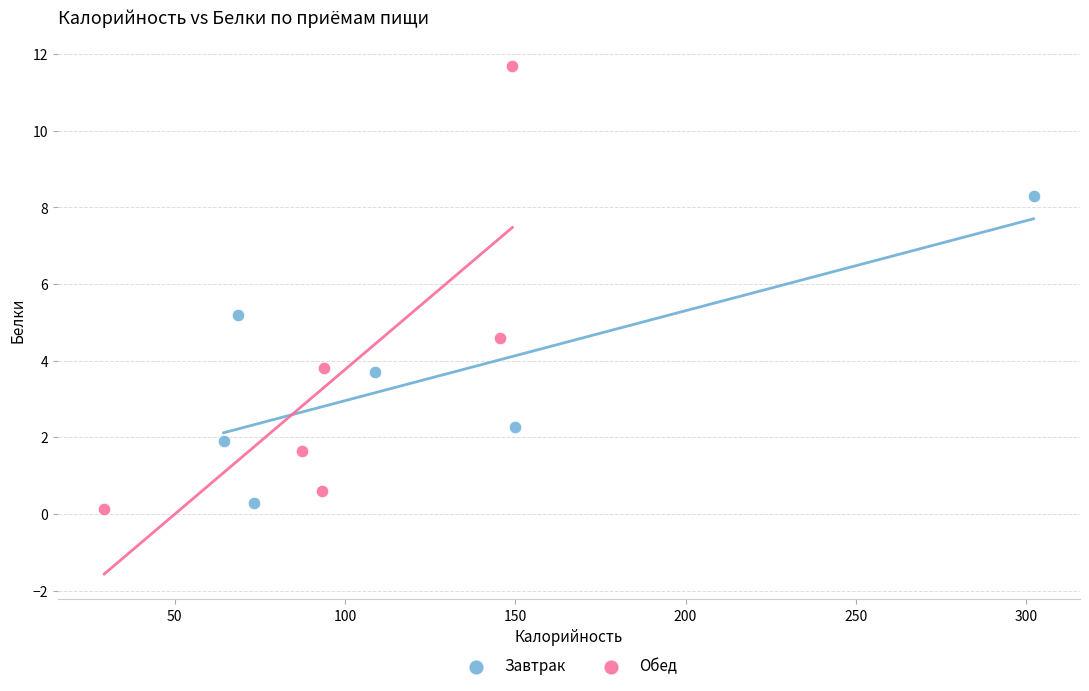

Which series has the widest spread of Y values?

Обед